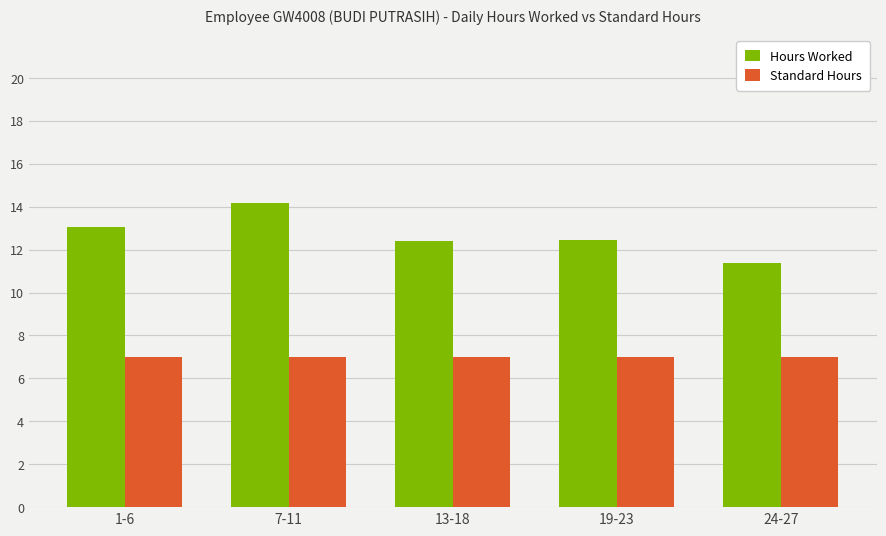

At 19-23, list the series in order from largest to smallest.

Hours Worked, Standard Hours